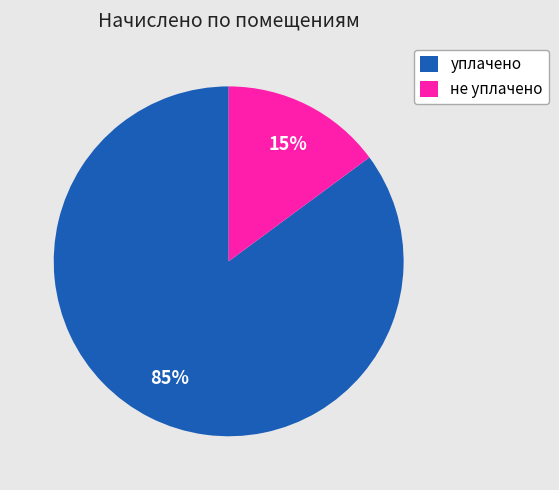

Between уплачено and не уплачено, which is larger?

уплачено